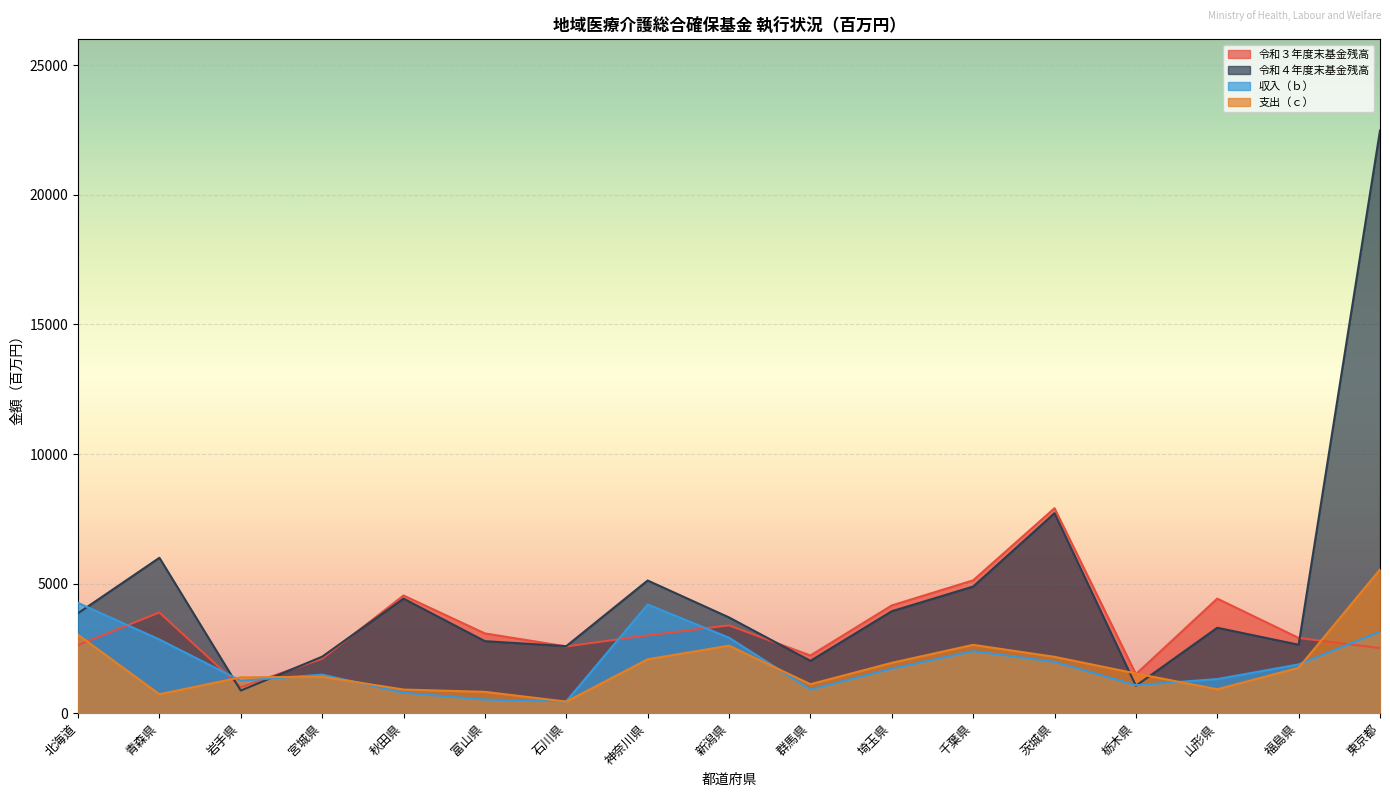

How many times do 令和３年度末基金残高 and 収入（ｂ） cross each other?

6